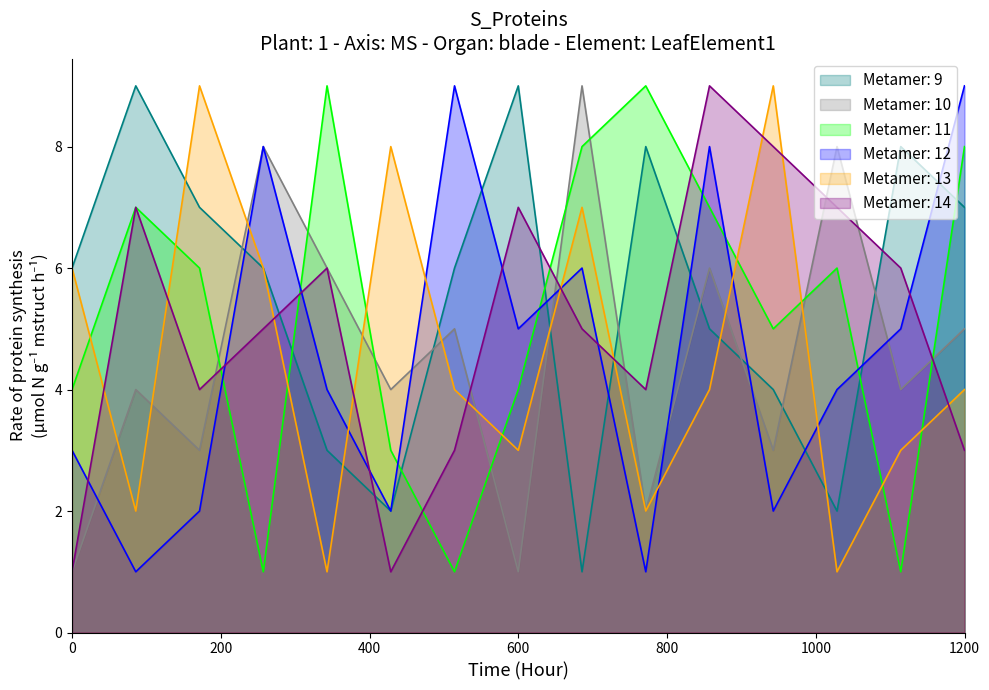

True or false: Metamer: 14 and Metamer: 13 intersect in this chart.

True